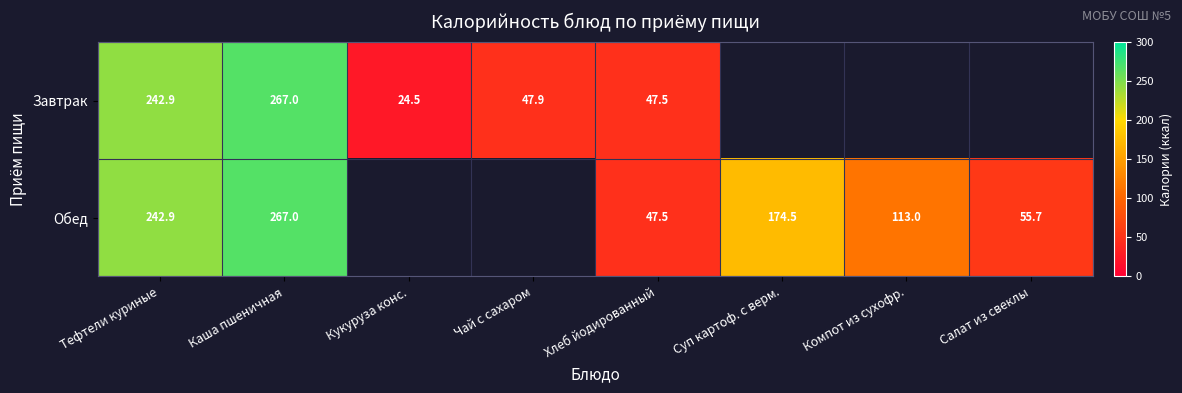

Is the value of Завтрак at Каша пшеничная greater than the value of Обед at Суп картоф. с верм.?

Yes